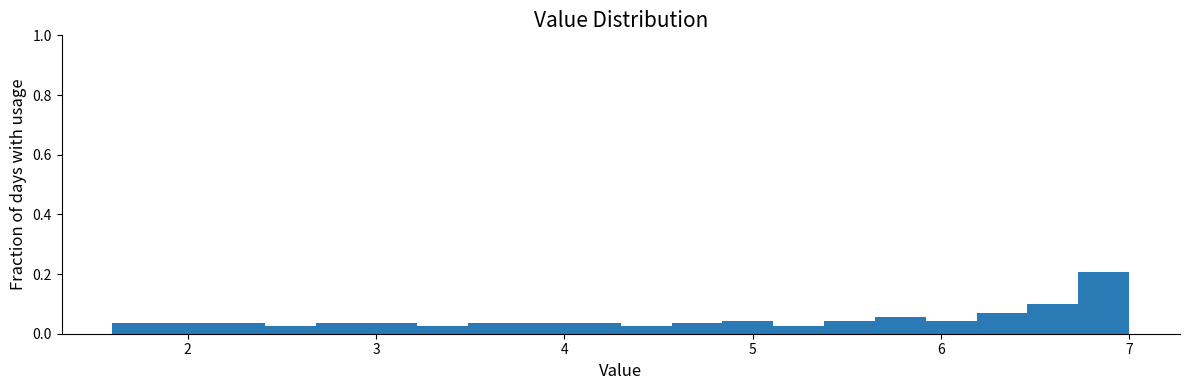

Read against the x-axis, roughly where is the centre of the tallest bar?

6.9